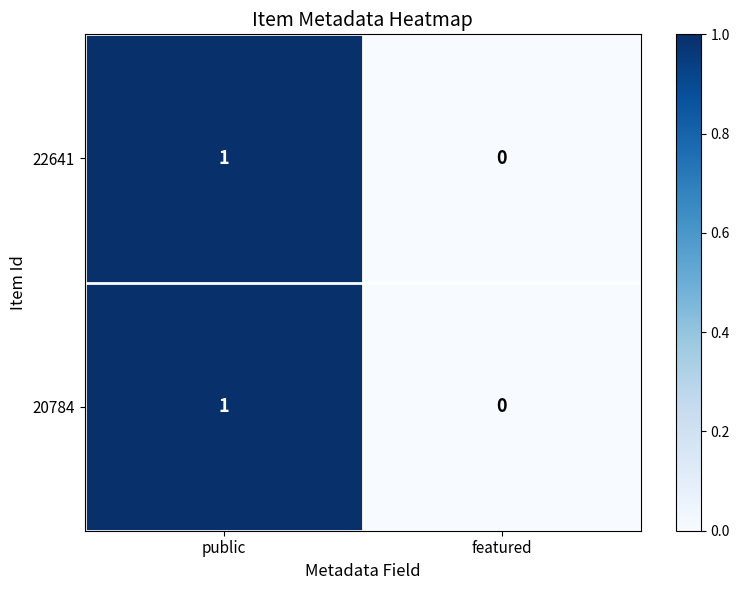

True or false: 22641 has a value of 1 at public.

True